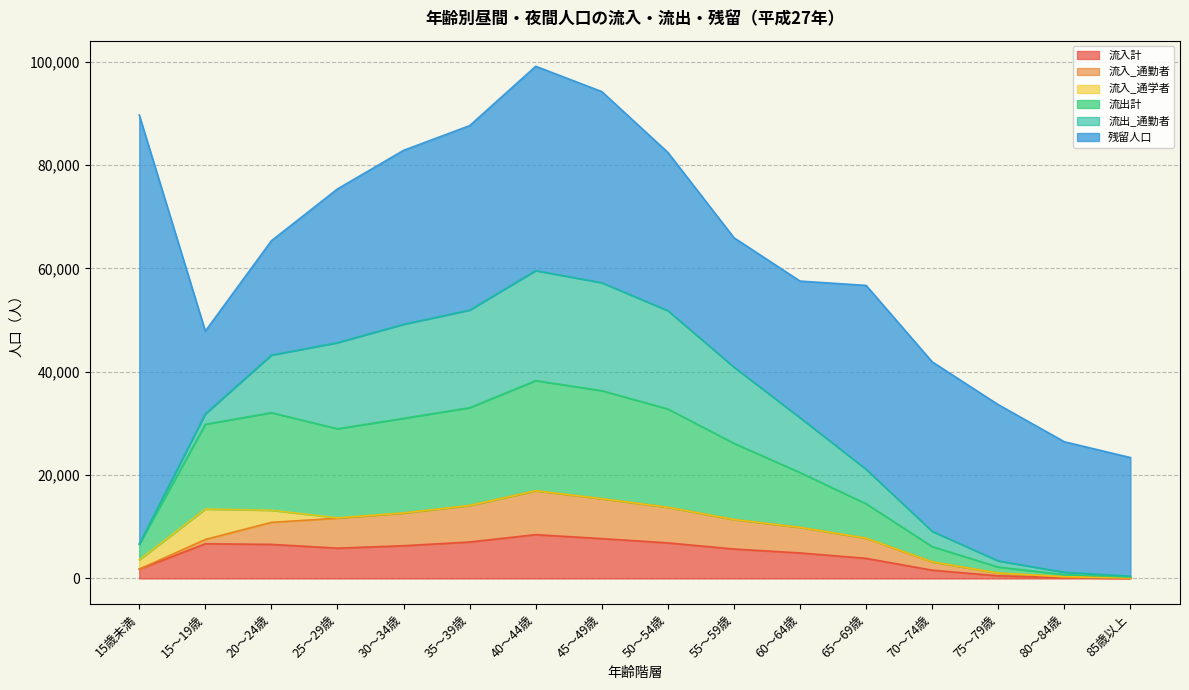

Count the number of categories in the chart.

16